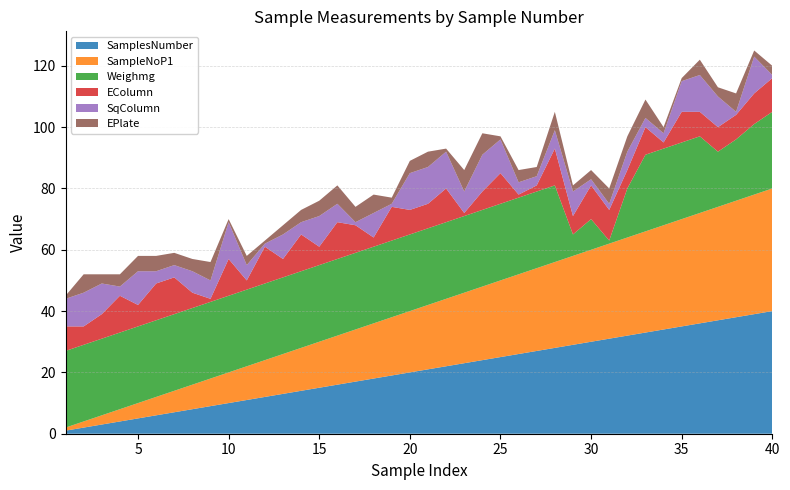

Reading left to right, extract all data points from this chart.

SamplesNumber: 1	2	3	4	5	6	7	8	9	10	11	12	13	14	15	16	17	18	19	20	21	22	23	24	25	26	27	28	29	30	31	32	33	34	35	36	37	38	39	40
SampleNoP1: 1	2	3	4	5	6	7	8	9	10	11	12	13	14	15	16	17	18	19	20	21	22	23	24	25	26	27	28	29	30	31	32	33	34	35	36	37	38	39	40
Weighmg: 25	25	25	25	25	25	25	25	25	25	25	25	25	25	25	25	25	25	25	25	25	25	25	25	25	25	25	25	7	10	1	16	25	25	25	25	18	20	23	25
EColumn: 8	6	8	12	7	12	12	5	1	12	3	12	6	12	6	12	9	3	11	8	8	11	1	6	10	1	2	12	6	11	10	6	9	2	10	8	8	8	10	11
SqColumn: 9	11	10	3	11	4	4	7	6	12	5	1	8	4	10	6	1	8	1	12	12	12	7	12	11	4	3	6	8	2	2	6	3	3	10	12	10	1	12	1
EPlate: 1	6	3	4	5	5	4	4	6	1	3	1	3	4	5	6	5	6	2	4	5	1	7	7	1	4	3	6	2	3	5	5	6	2	1	5	3	6	2	3